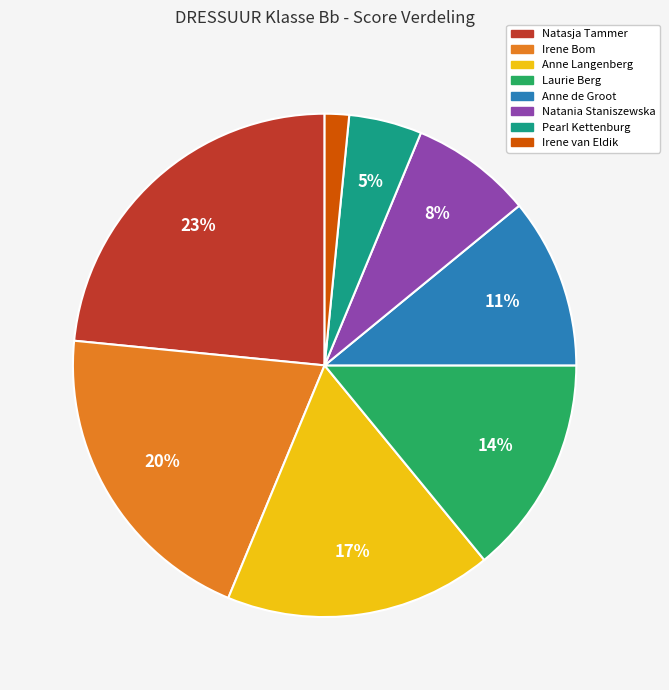

Is there a majority slice in this chart?

No